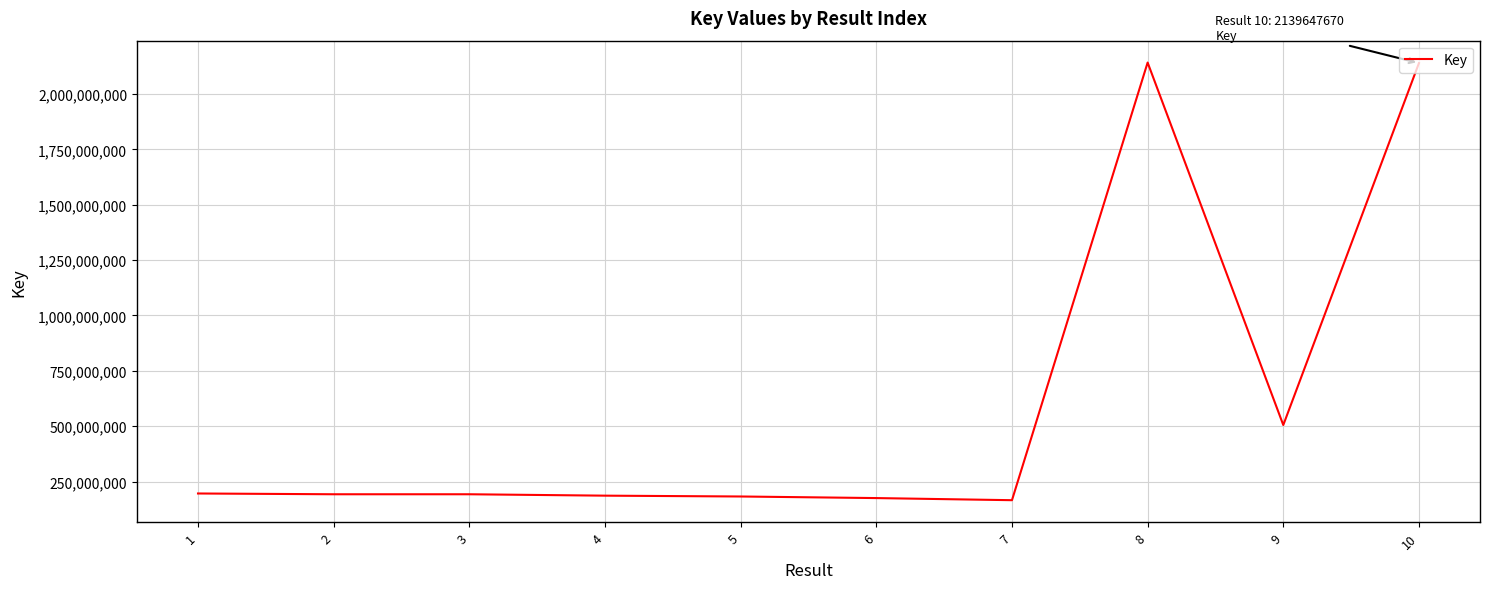

What is the change in value from 1 to 8?

+1946111126